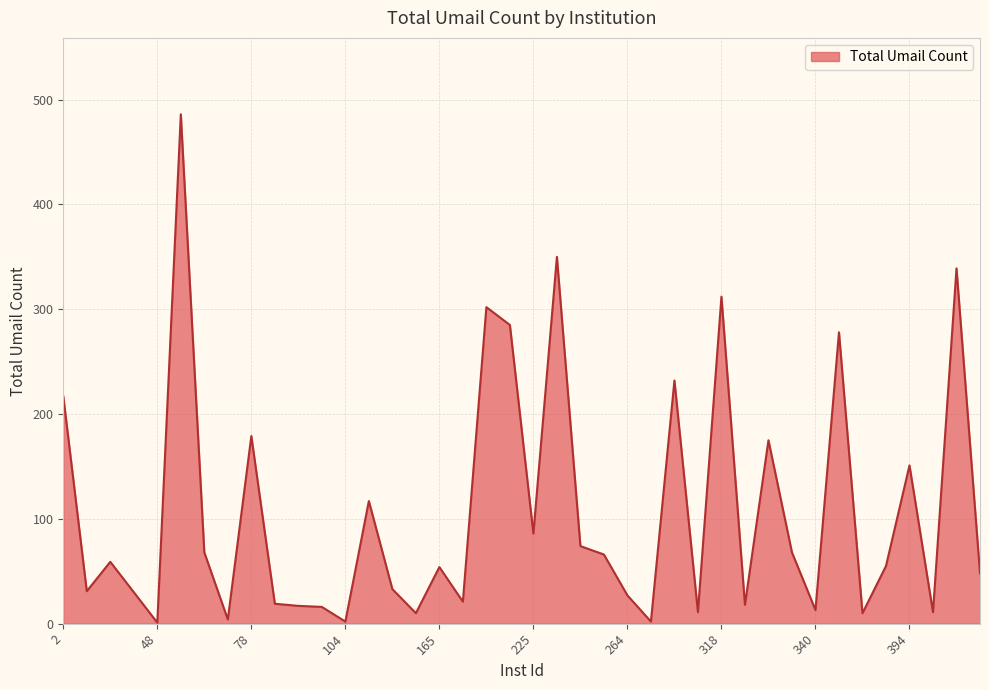

What is the difference between the maximum and minimum values?

485